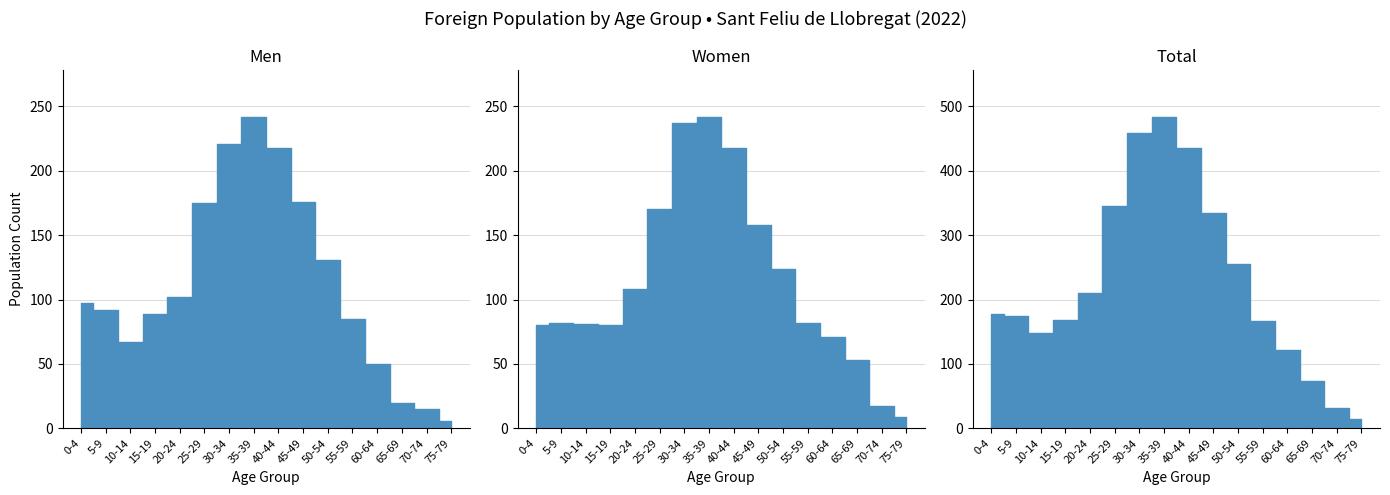

What is the difference between the Women values at 45-49 and 10-14?

77